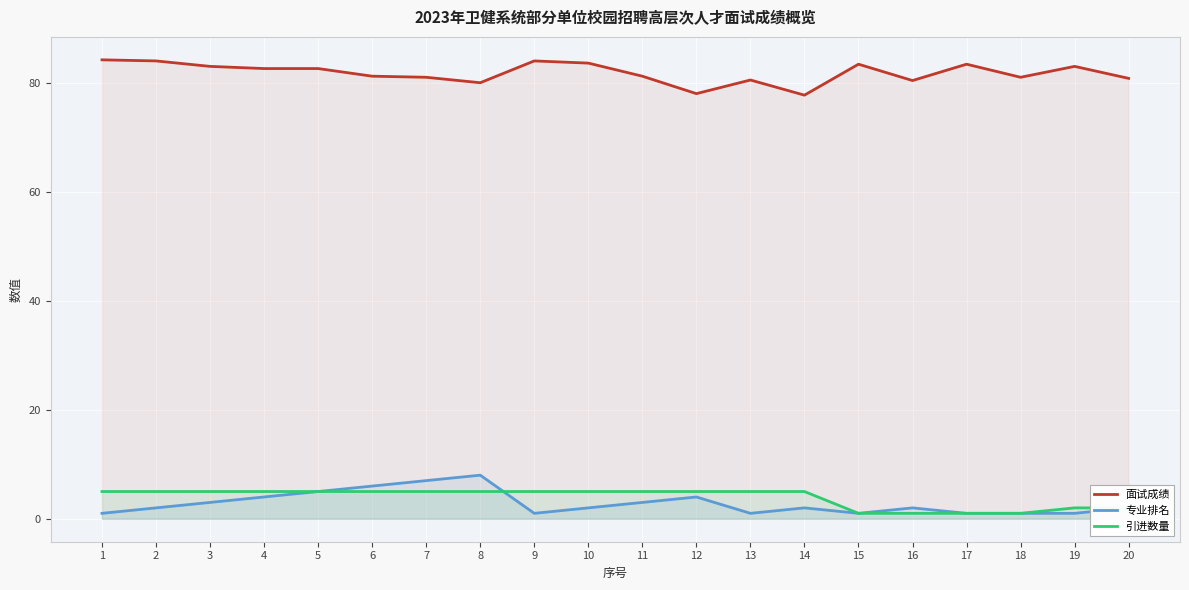

True or false: 面试成绩 and 专业排名 intersect in this chart.

False